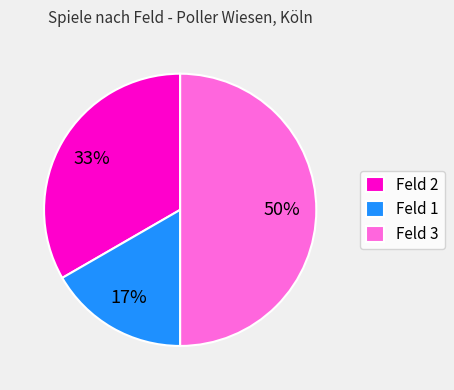

Combined, do Feld 2 and Feld 3 account for over 50%?

Yes